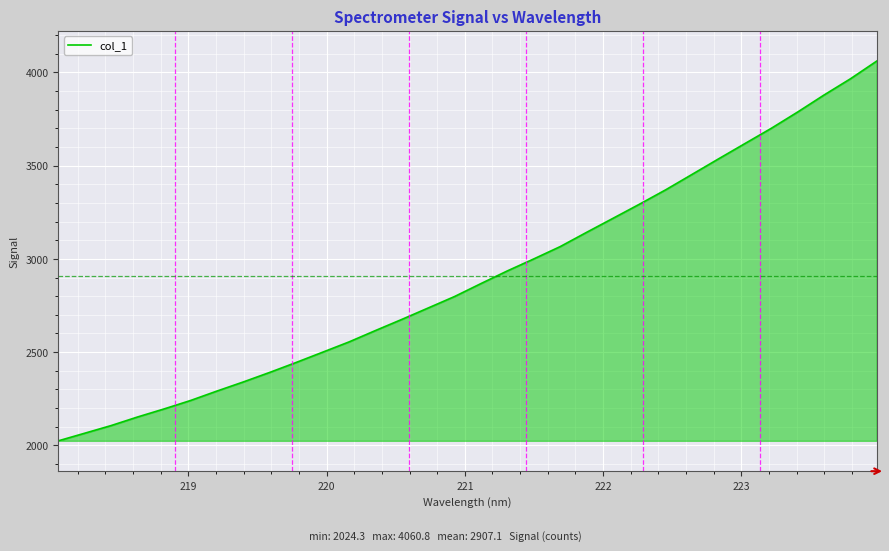

What is the minimum value shown in the chart?

2024.3